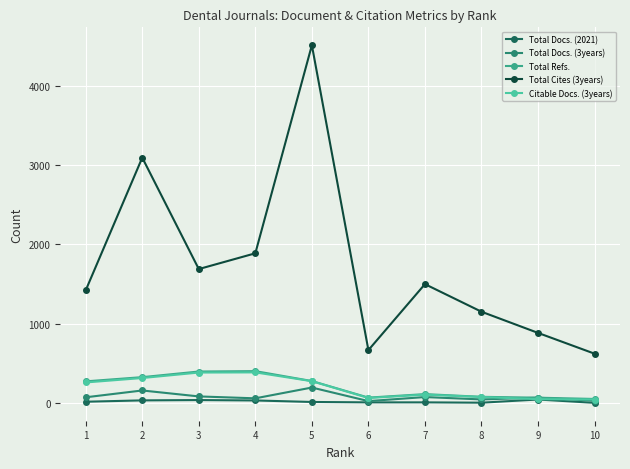

What is the difference between the highest and lowest values at 5?

4499